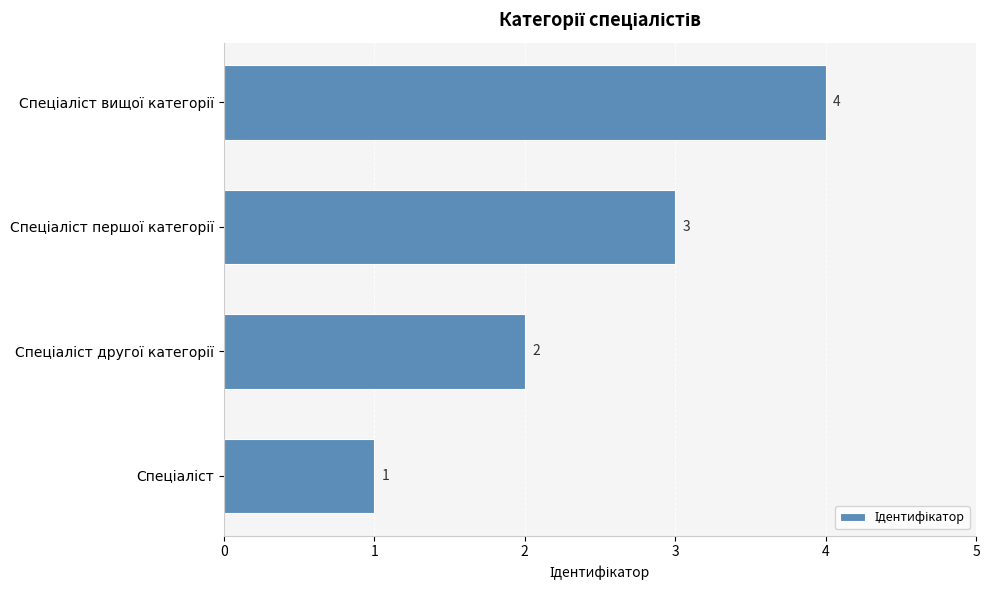

Count the values in the range 2 to 4.

3